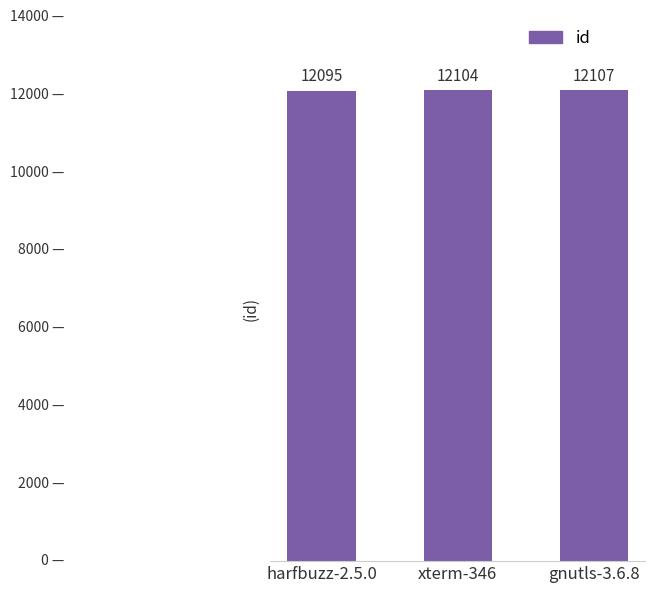

Approximately how many times larger is the value at harfbuzz-2.5.0 compared to xterm-346?

1.0